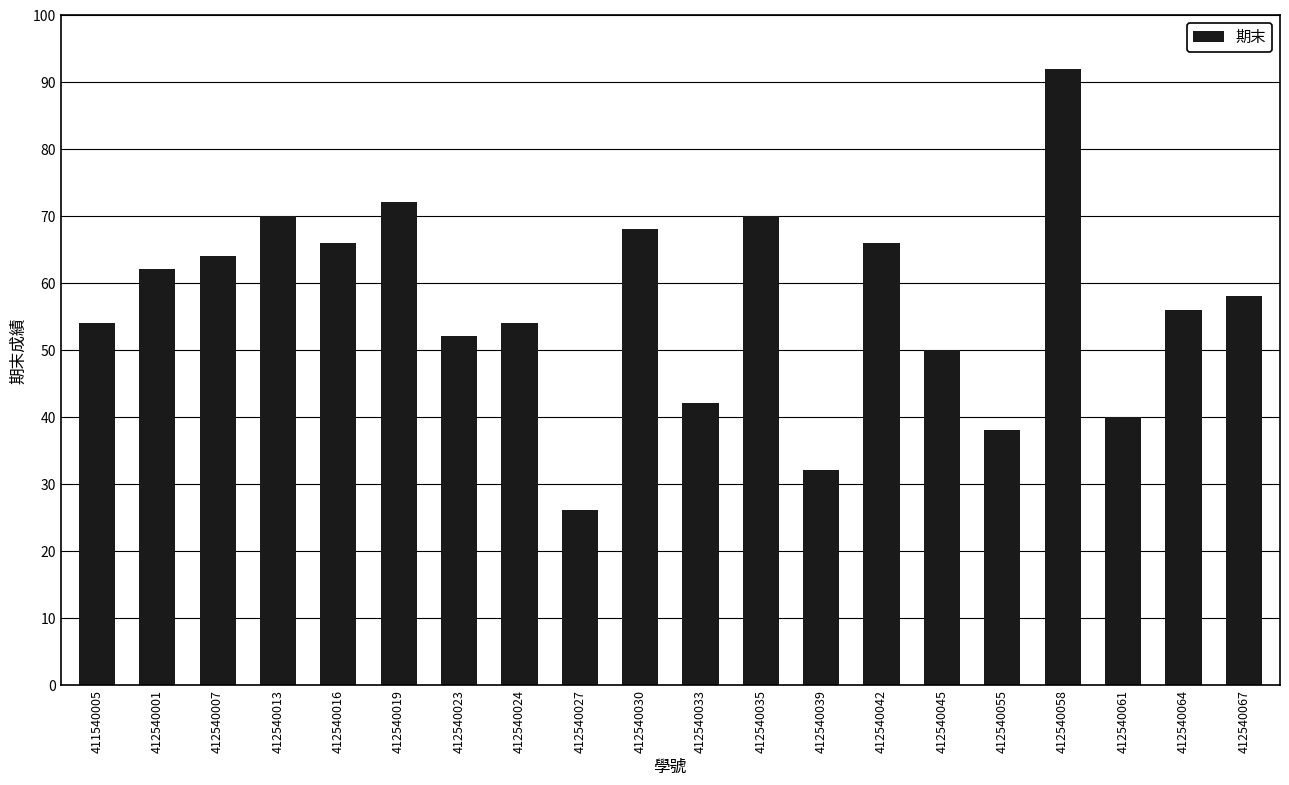

What is the change in value from 412540023 to 412540064?

+4